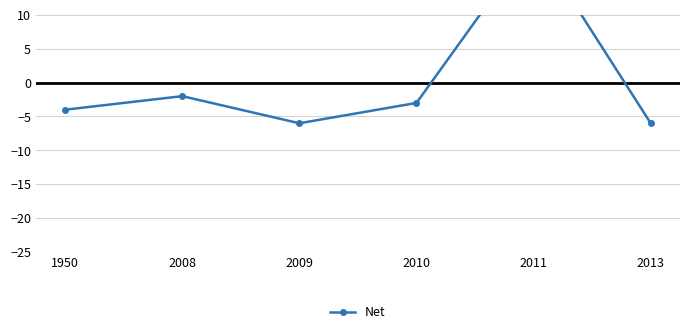

Reading right to left, what are all the values shown in this chart?

-6	21	-3	-6	-2	-4